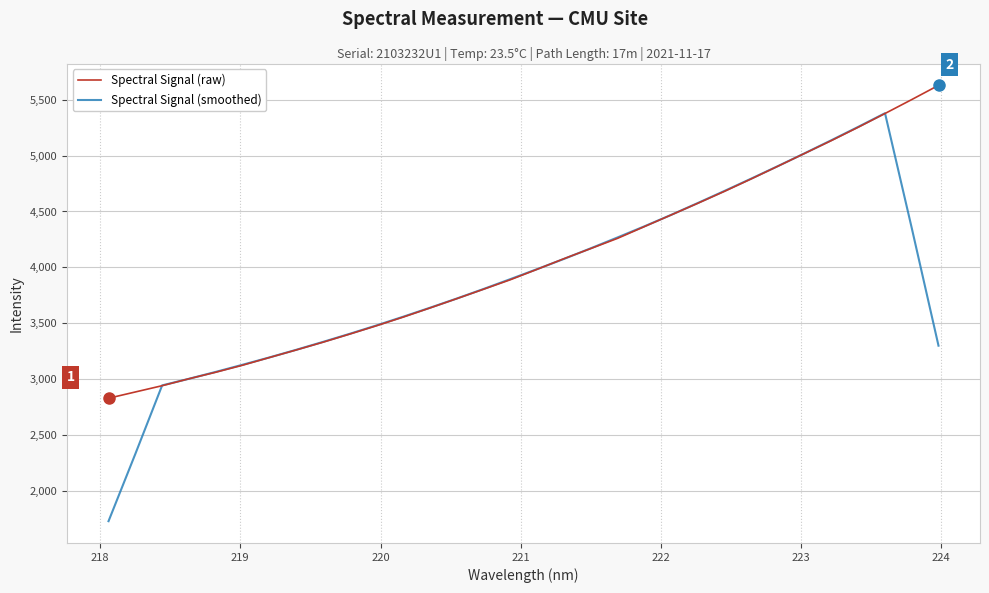

What is the lowest value of the Spectral Signal (smoothed) series?

1732.1